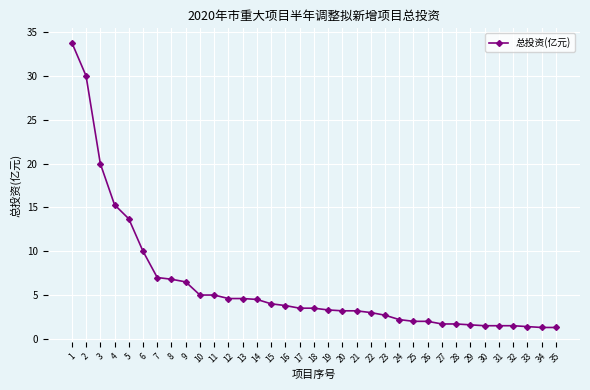

Approximately how many times larger is the value at 14 compared to 7?

0.6